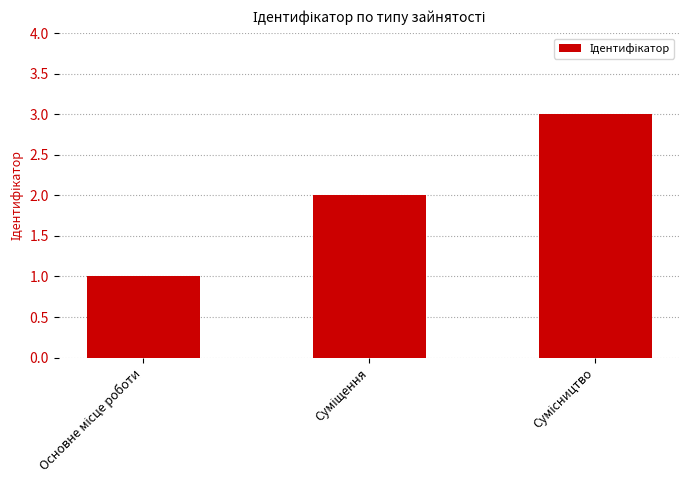

What is the maximum value shown in the chart?

3